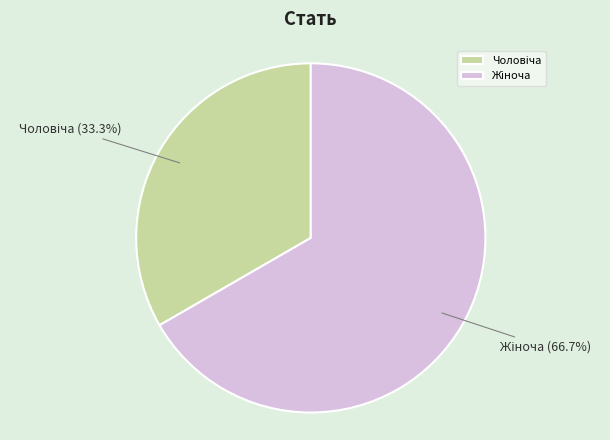

Count the number of slices in the pie.

2